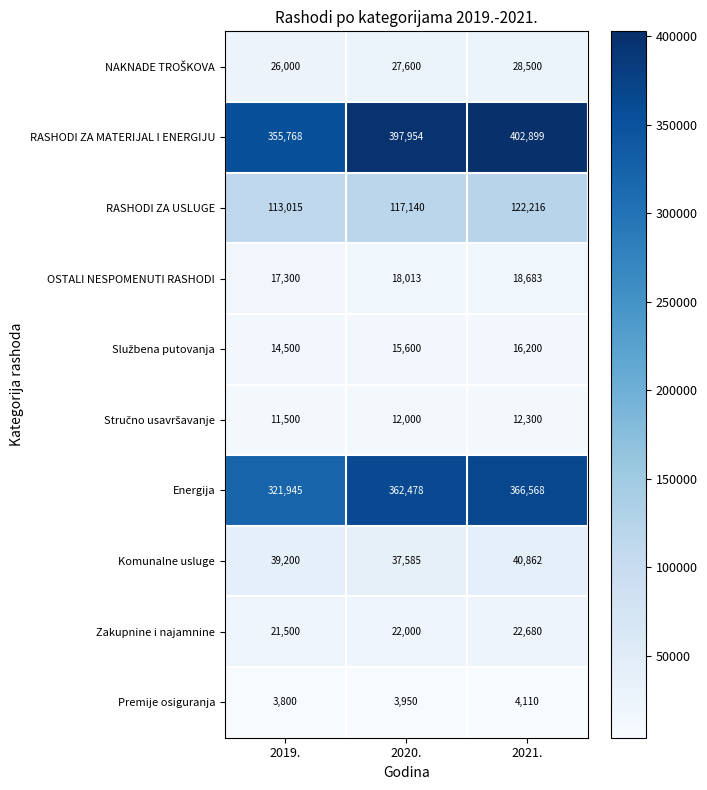

Between 2019. and 2020., which series saw the biggest shift?

RASHODI ZA MATERIJAL I ENERGIJU